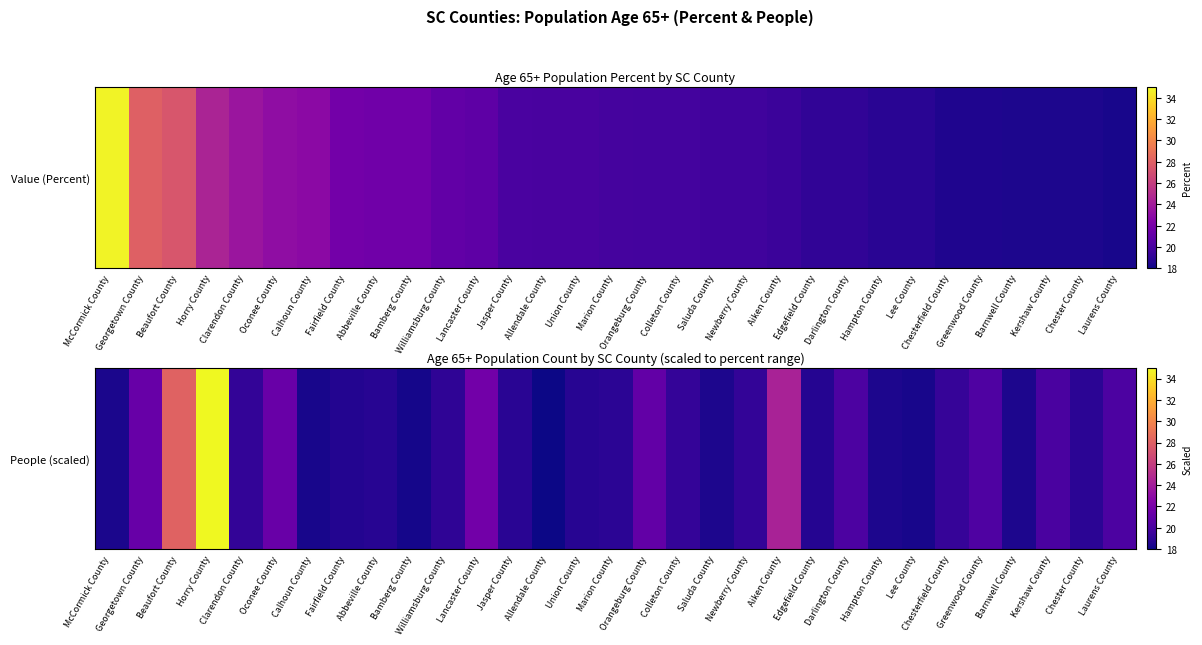

What is the difference between the values at Allendale County and Chester County?

0.9